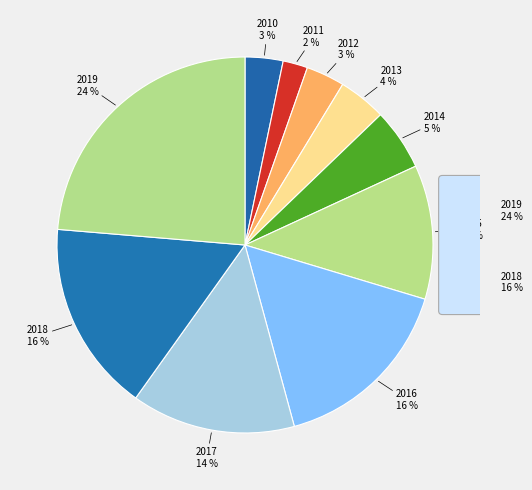

How many segments does this pie chart have?

10